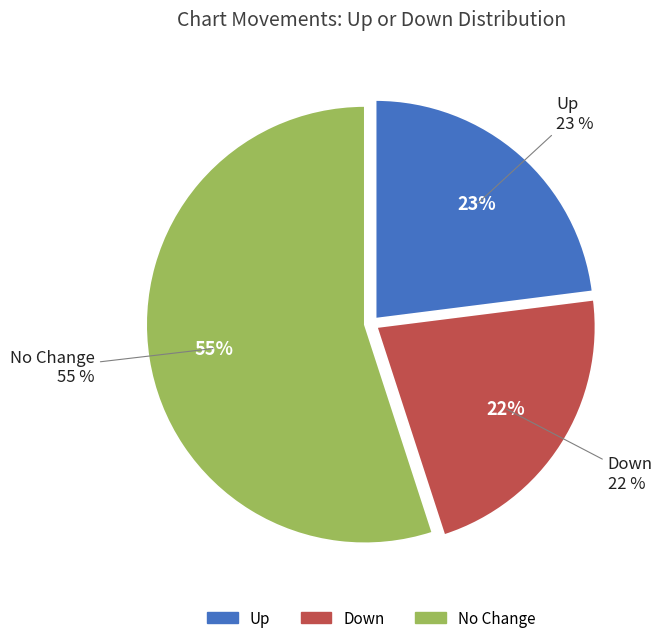

Approximately how many times larger is the value at up compared to -?

0.4